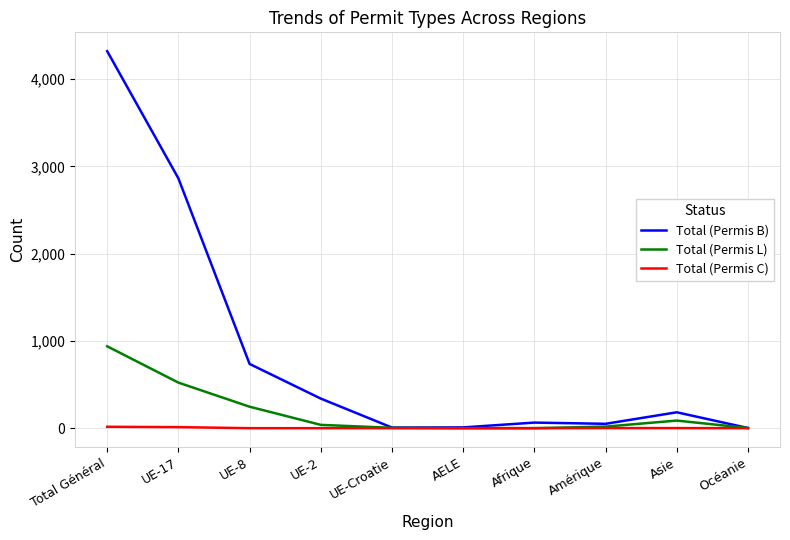

True or false: Total (Permis C) has a value of 0 at Afrique.

True